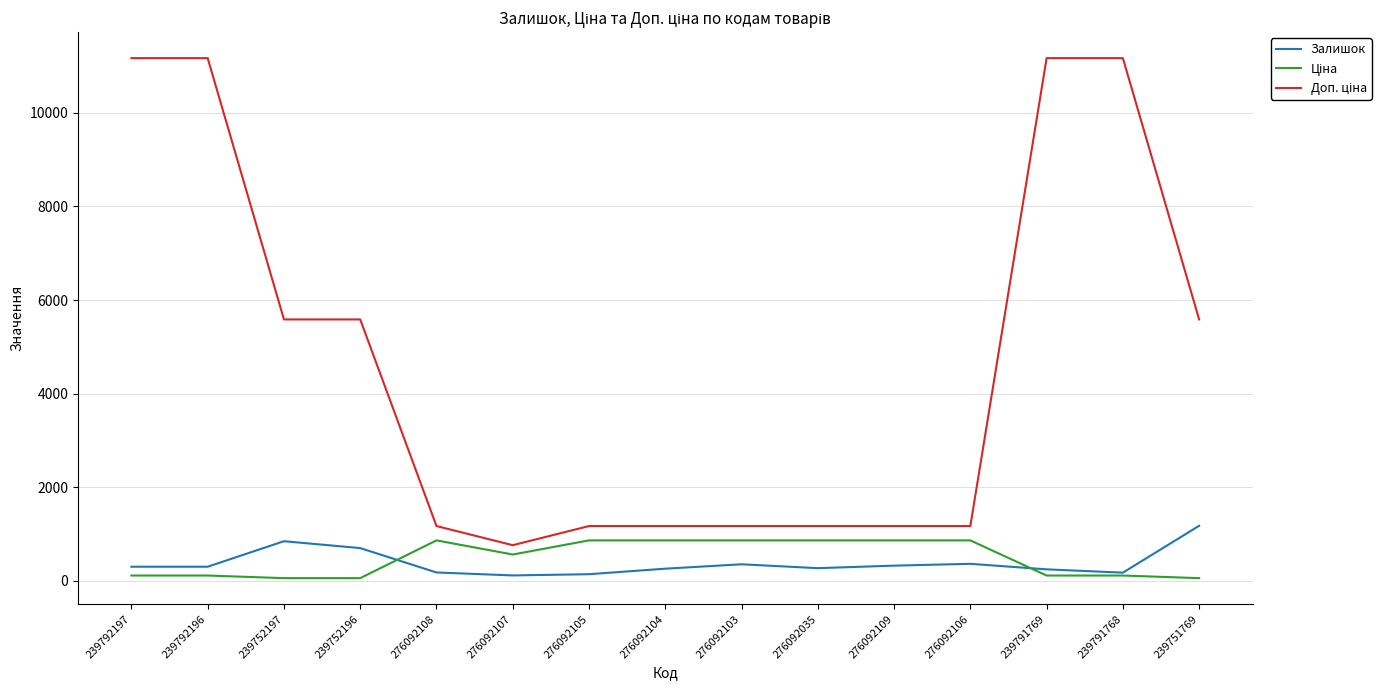

At which label is Доп. ціна closest to 5964?

239752197